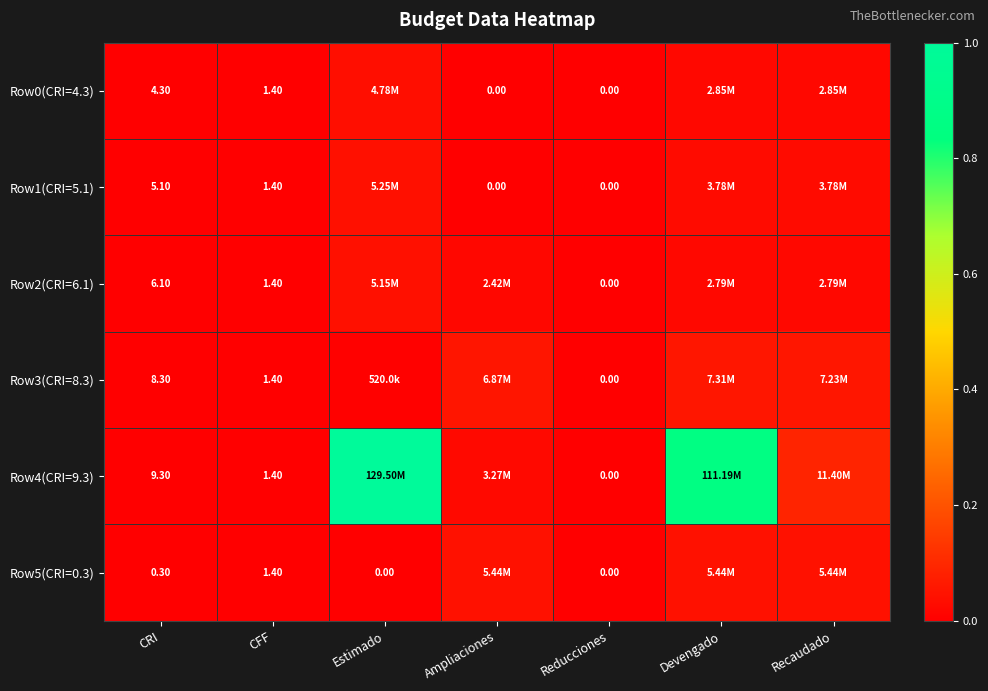

Which series has the largest total across all categories?

Row4(CRI=9.3)